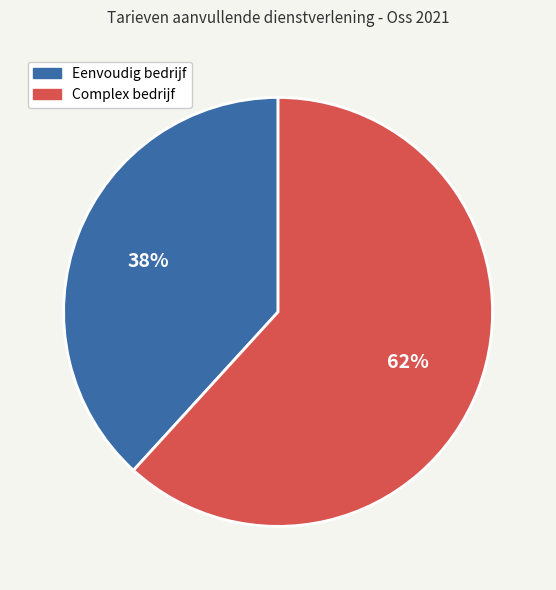

To the nearest percent, what is the difference between the largest and smallest slice percentages?

24%